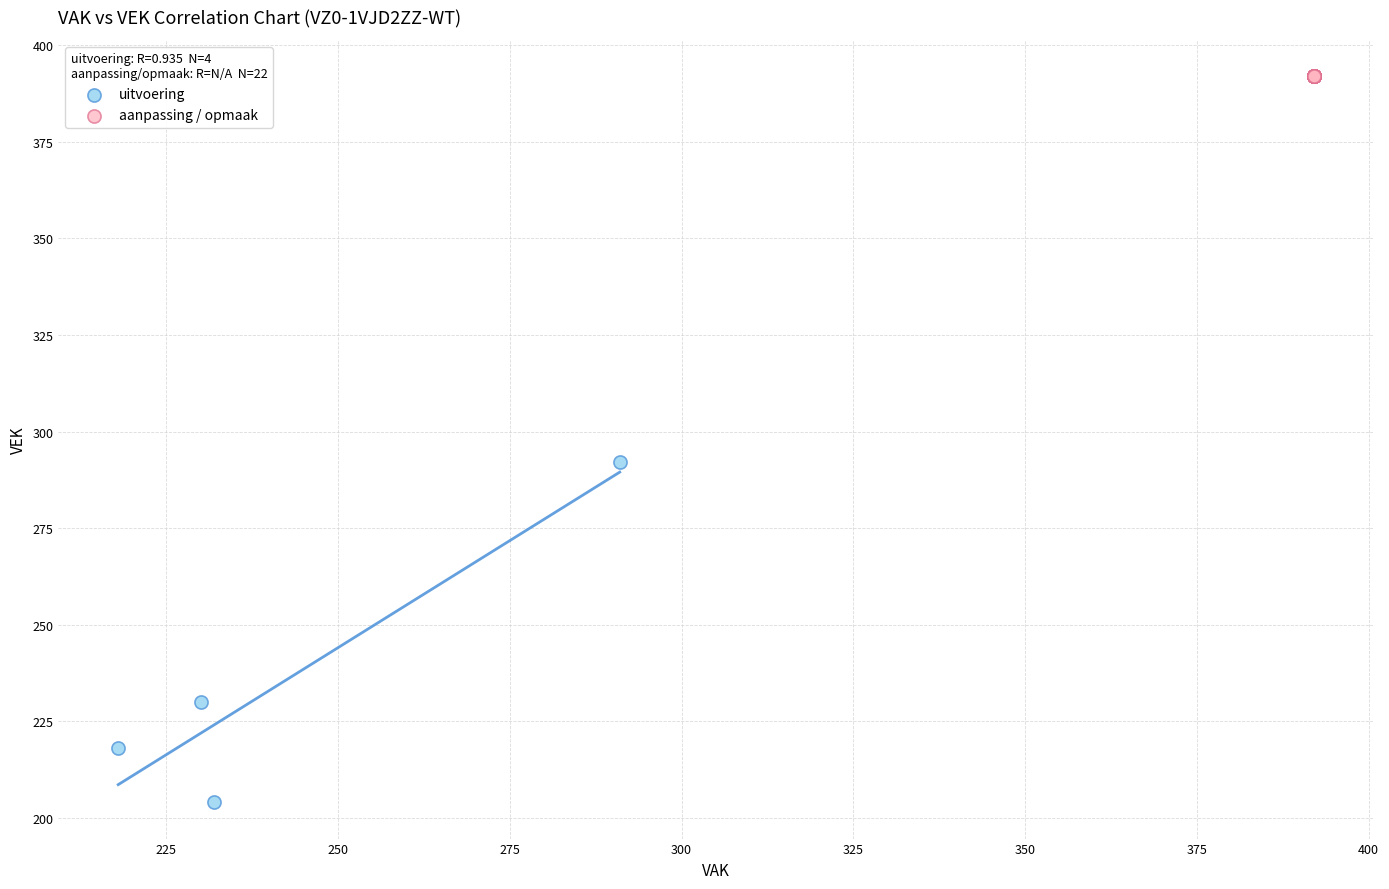

Which series contains the highest Y value?

aanpassing / opmaak